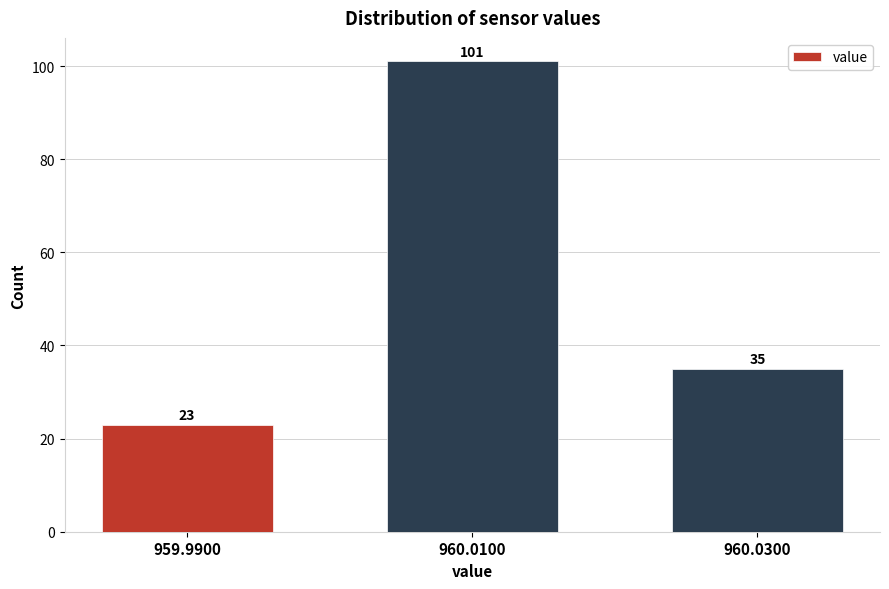

Reading right to left, what are all the values shown in this chart?

960.0300=35	960.0100=101	959.9900=23